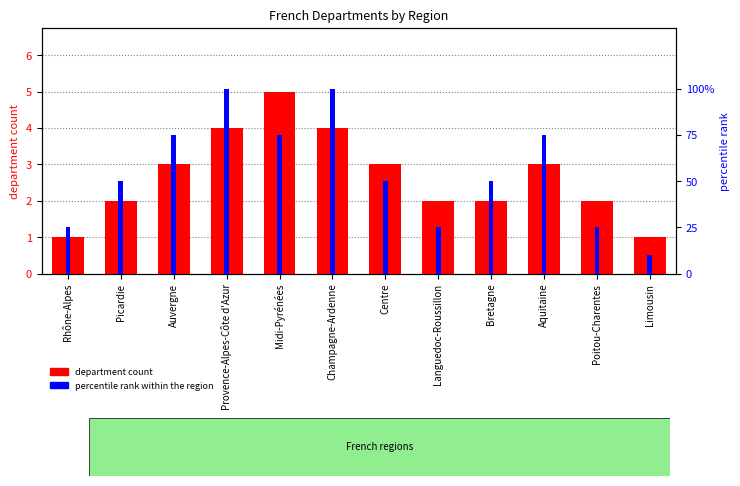

What is the sum of all percentile rank within the region values?

660